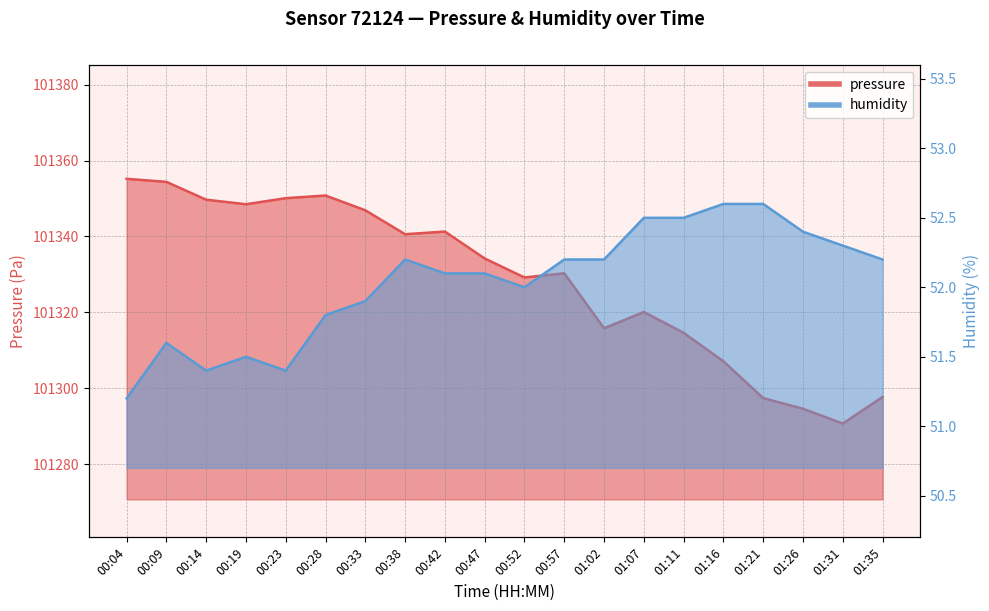

What is the value of the humidity point at the 3rd from the left?

51.4